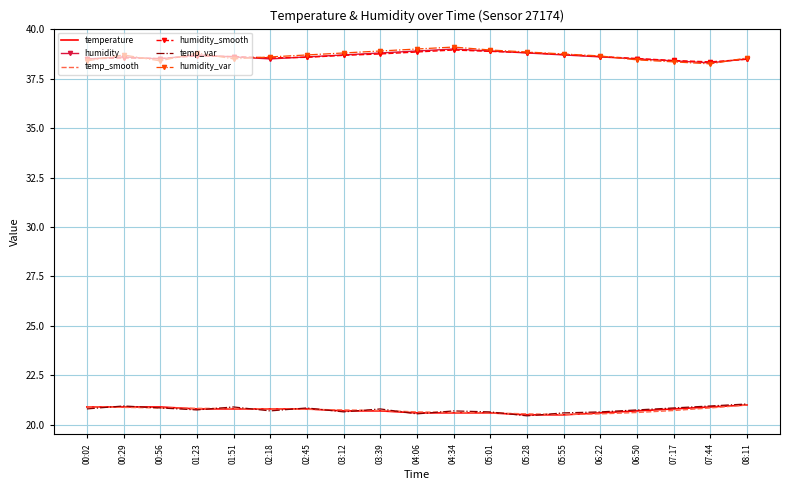

True or false: temperature and humidity_smooth cross at least once.

False